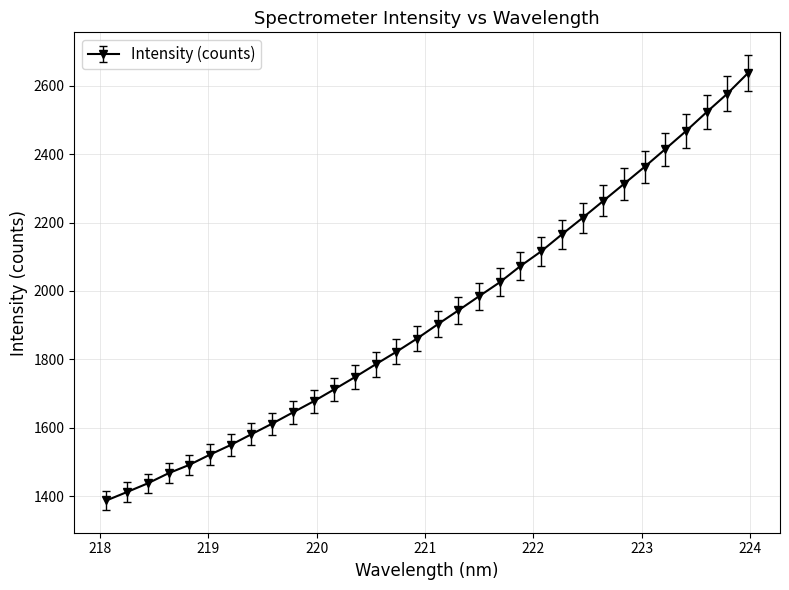

What is the maximum value shown in the chart?

2636.9